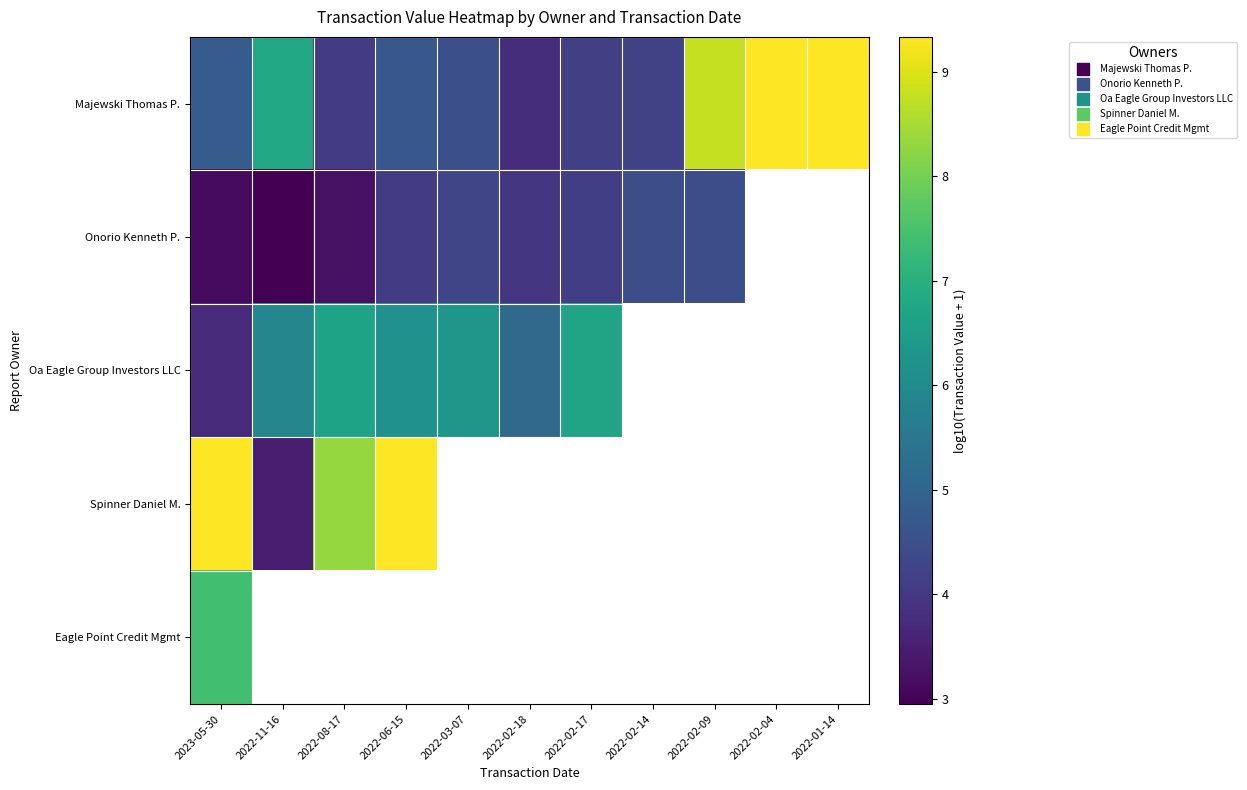

What is the minimum value shown in the chart?

3.0